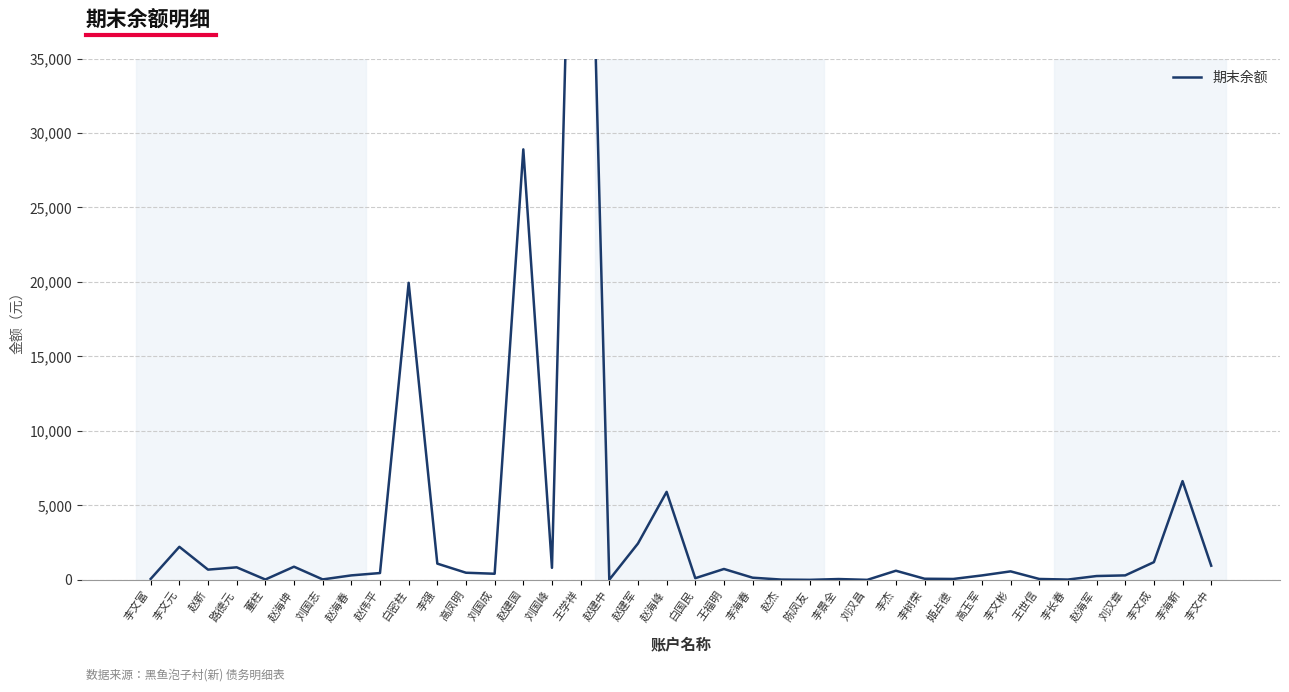

True or false: the data has more than 2 interior local peaks.

True